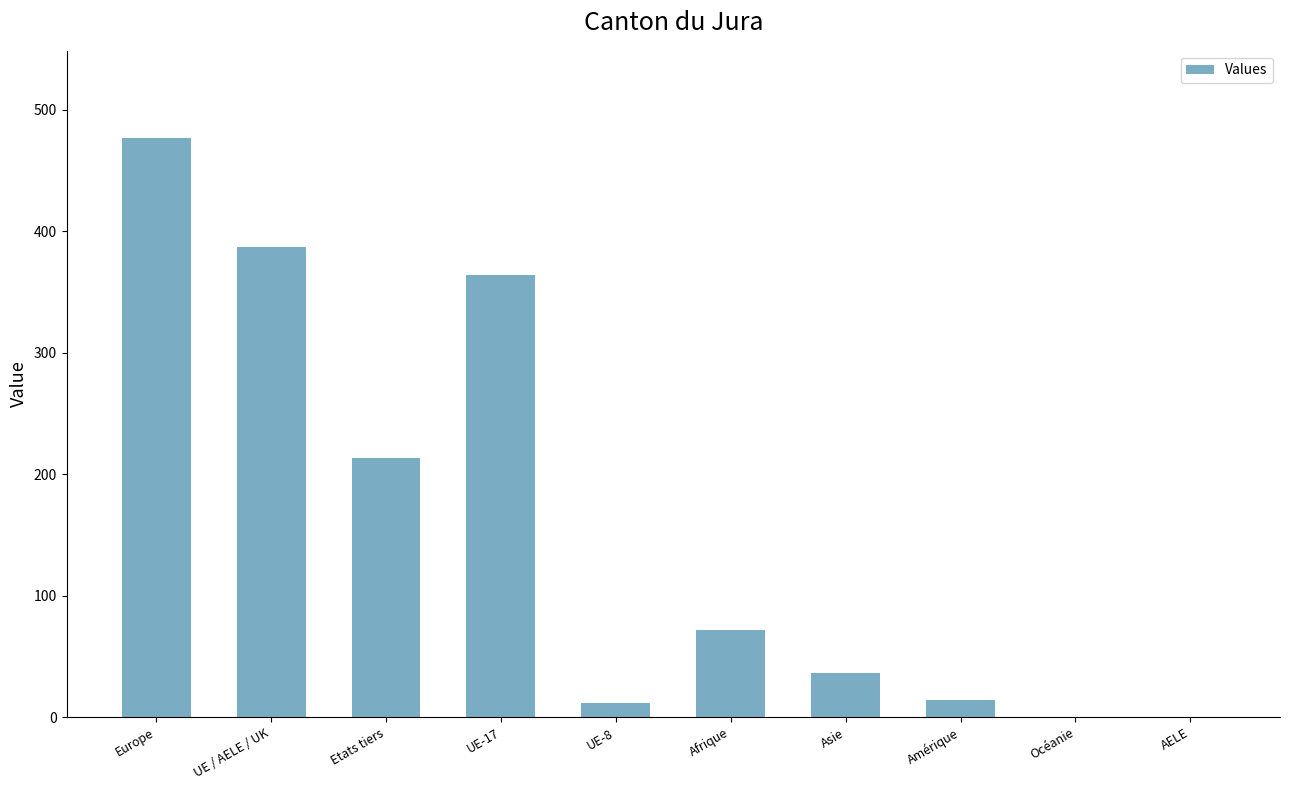

Count the number of data series in this chart.

1